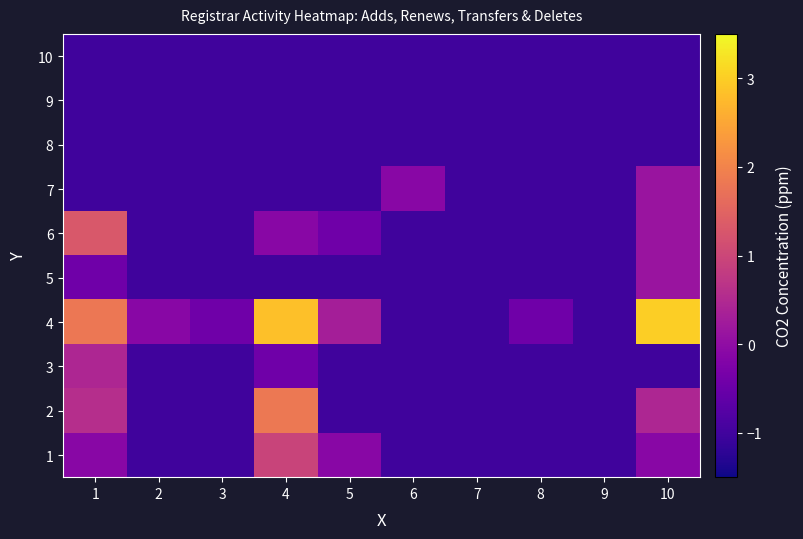

What is the difference between the highest and lowest values at 10?

4.0